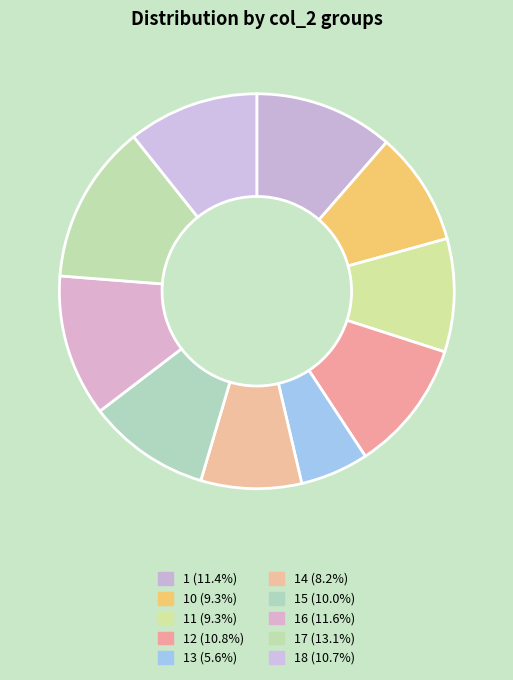

Which slice is the largest?

17